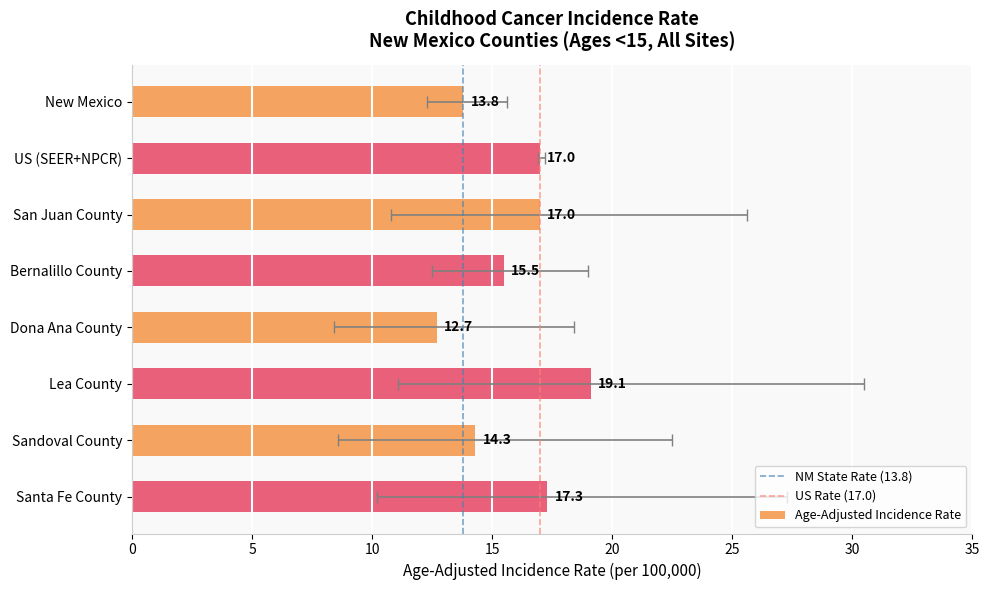

Rank the categories by value from lowest to highest.

Dona Ana County, New Mexico, Sandoval County, Bernalillo County, US (SEER+NPCR), San Juan County, Santa Fe County, Lea County